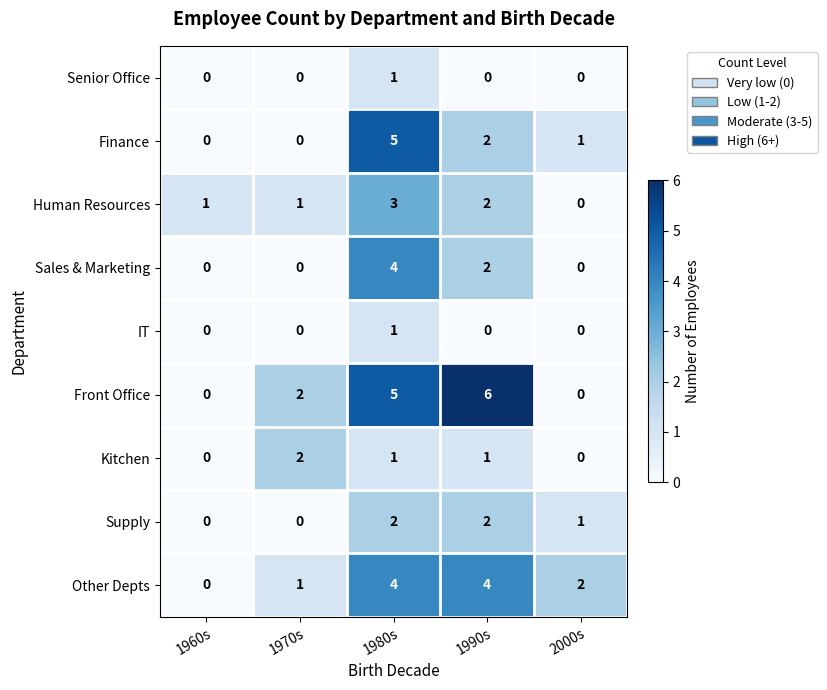

At which category does the chart reach its peak across all series?

1990s